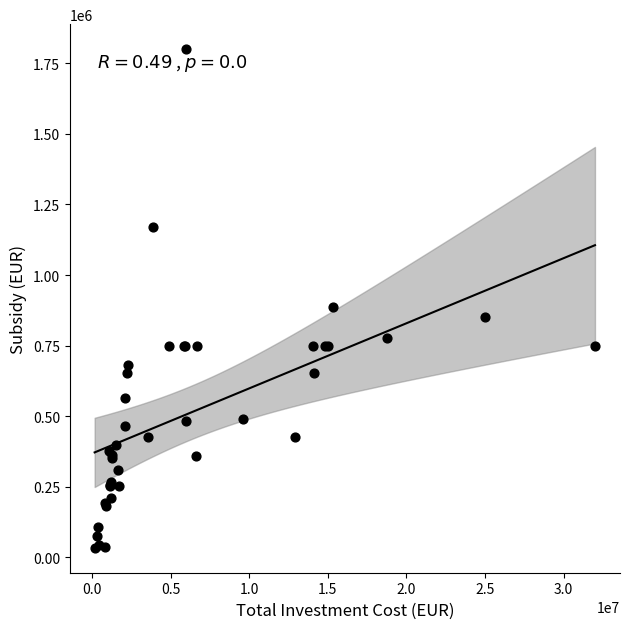

What Y value in the scatter plot is closest to 917051?

886875.6